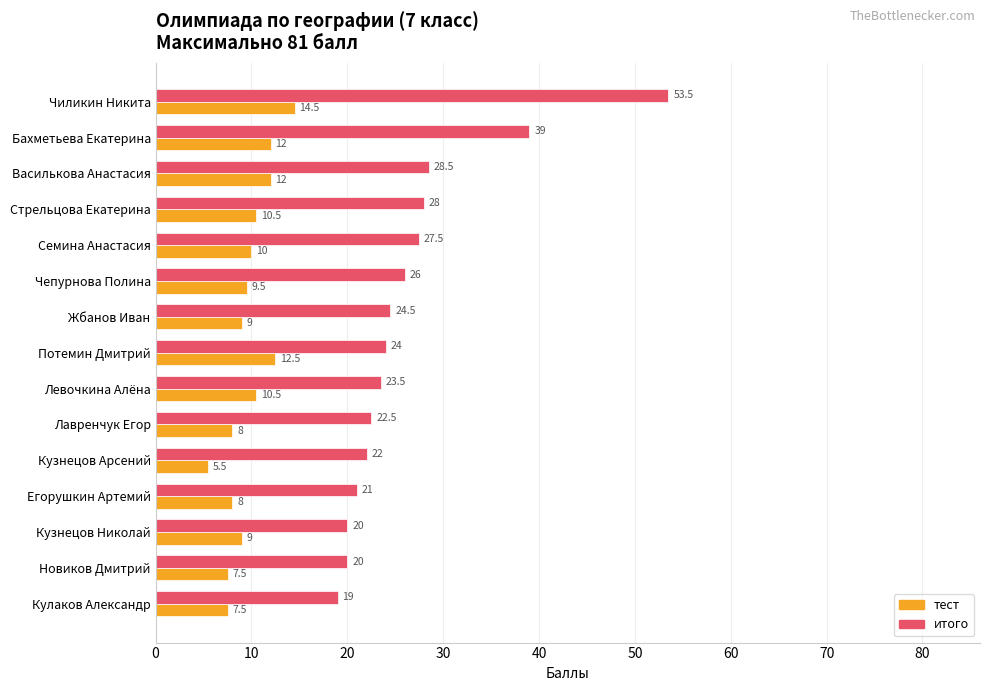

What is the maximum value for тест?

14.5